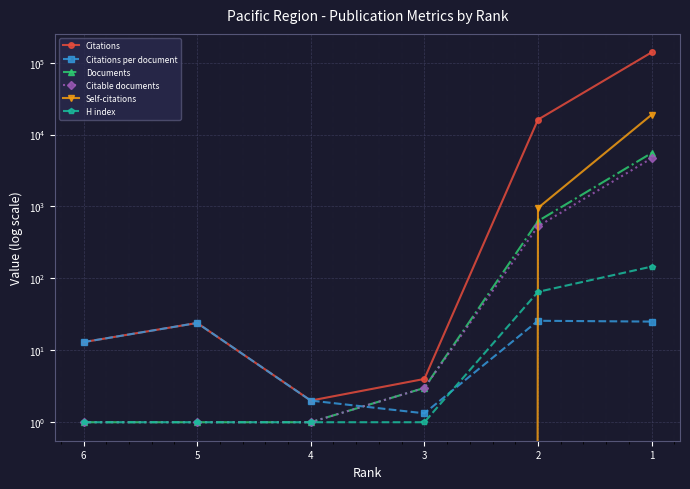

The Citable documents series shows 7606.4 at 1. True or false?

False